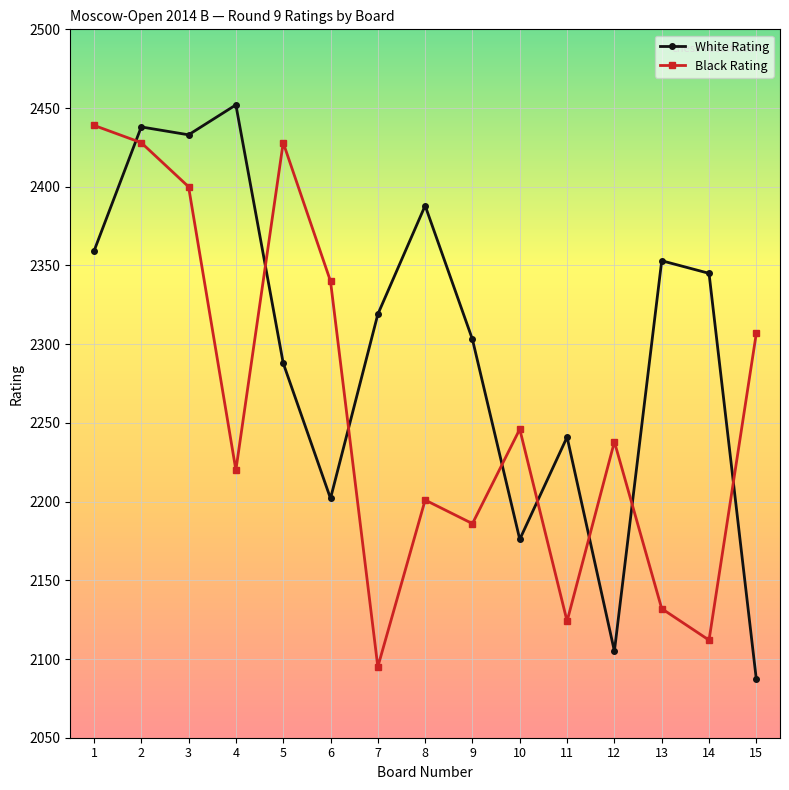

What is the smallest value displayed?

2087